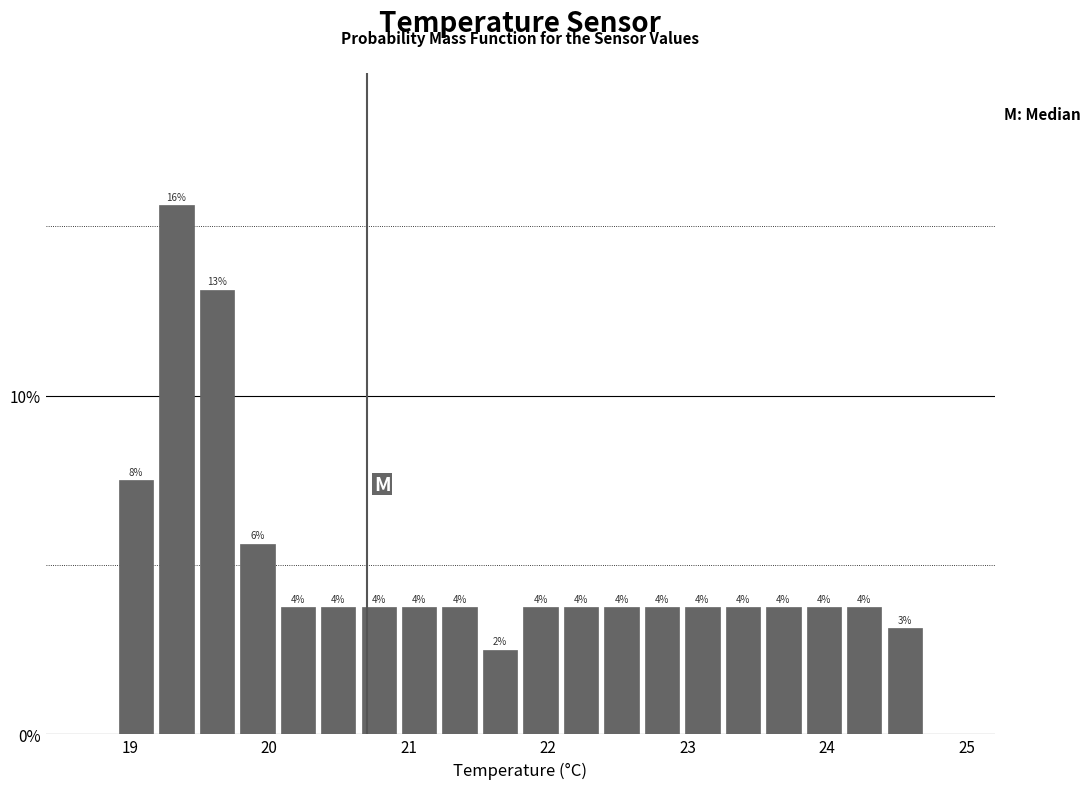

Around what value on the x-axis is the tallest bar? Give the approximate position of its centre, as read against the axis.

19.3